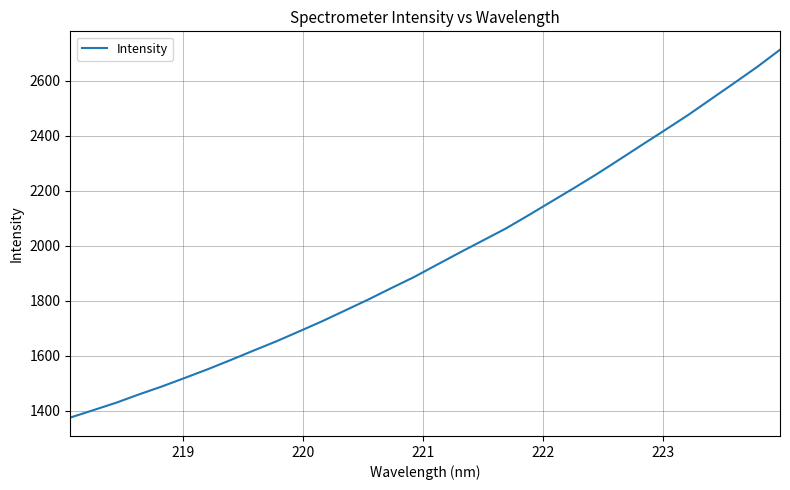

What is the difference between the maximum and minimum values?

1337.5